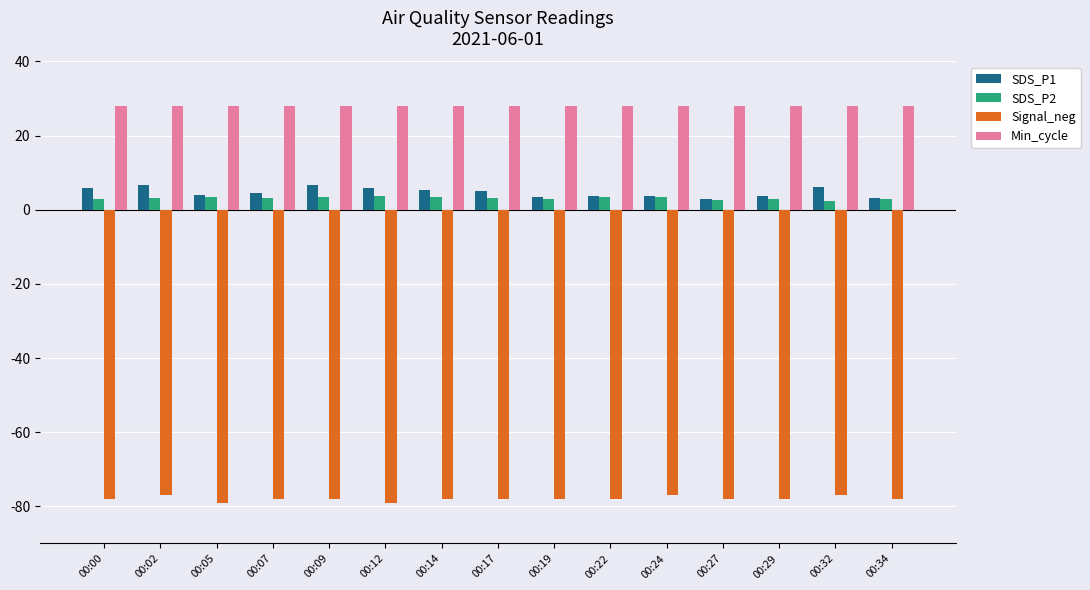

How many bars are there in total?

60